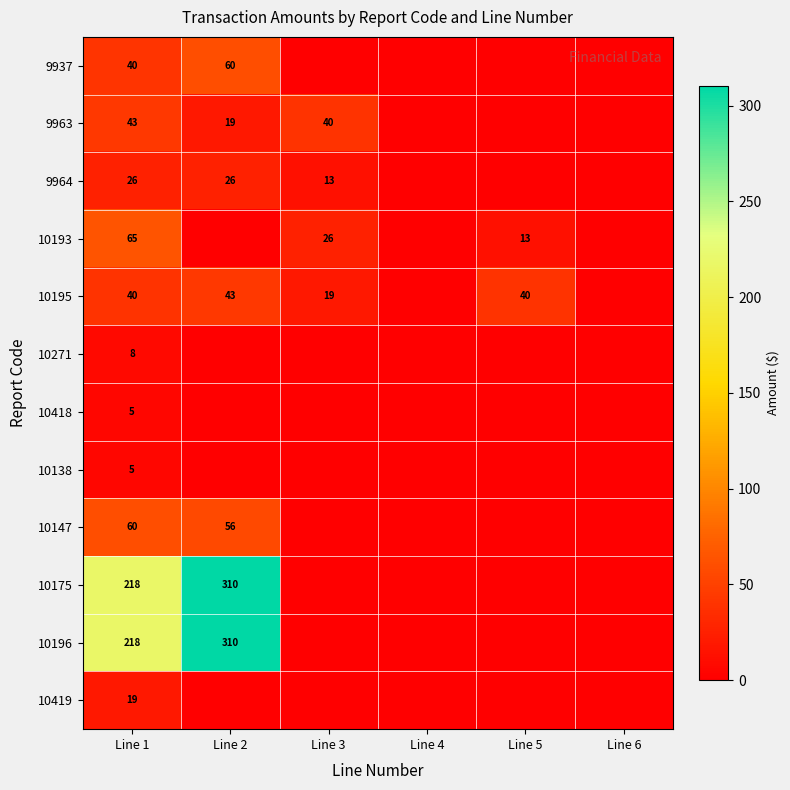

The 10271 series shows 4 at Line 1. True or false?

False